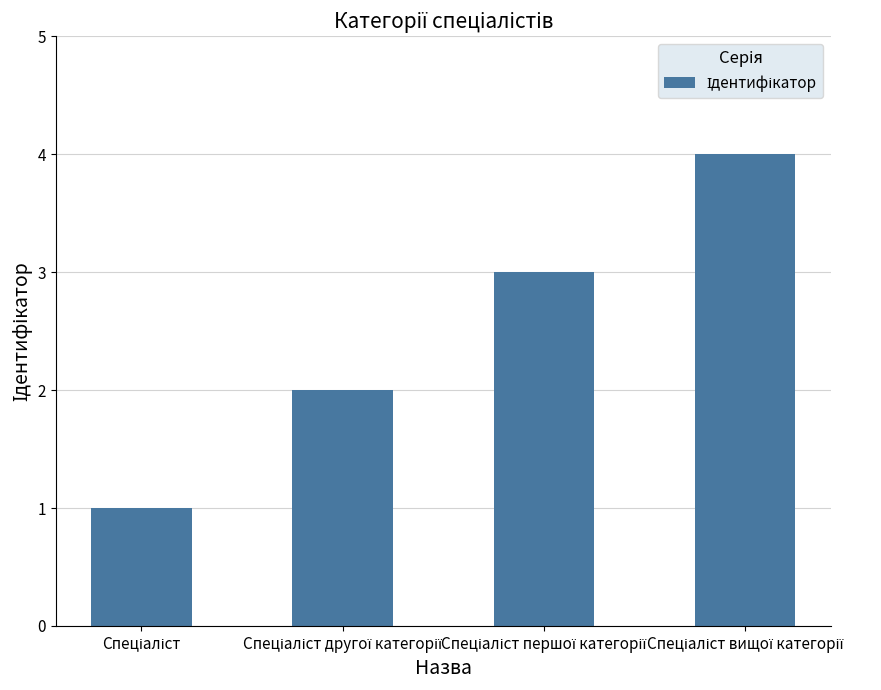

Reading right to left, extract all data points from this chart.

4	3	2	1